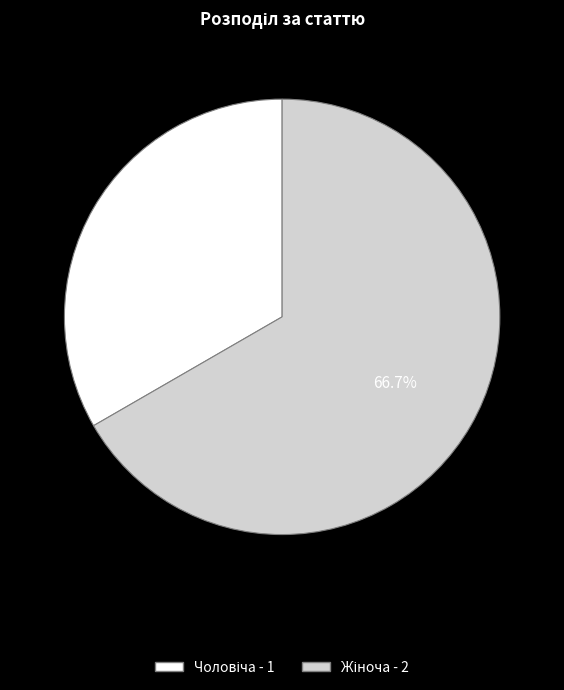

Is there a majority slice in this chart?

Yes